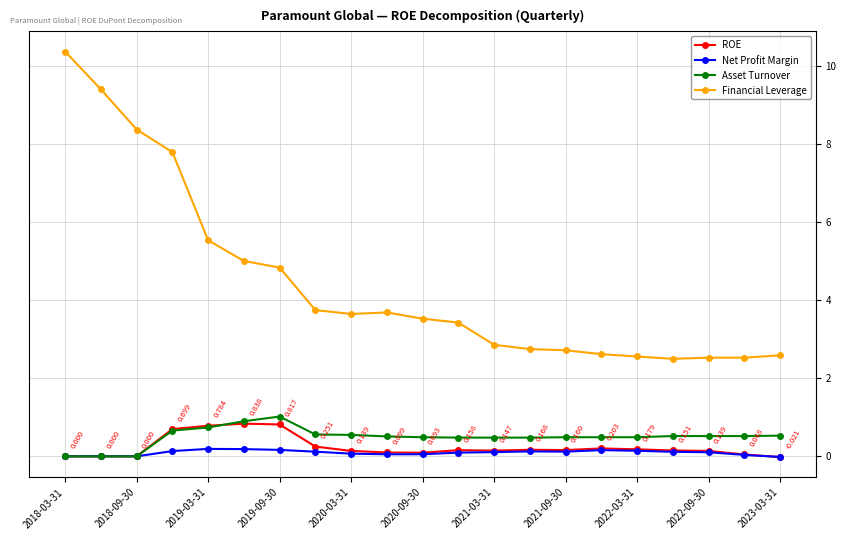

How many categories are shown in the chart?

21